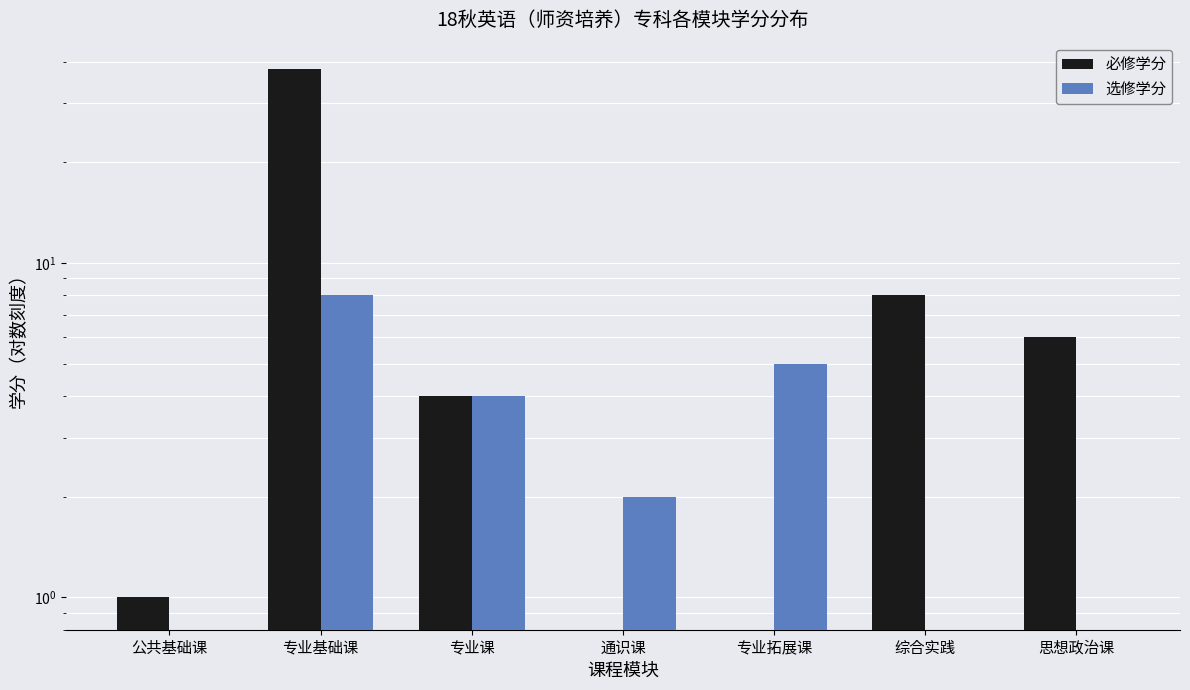

What is the average value of the 必修学分 series?

8